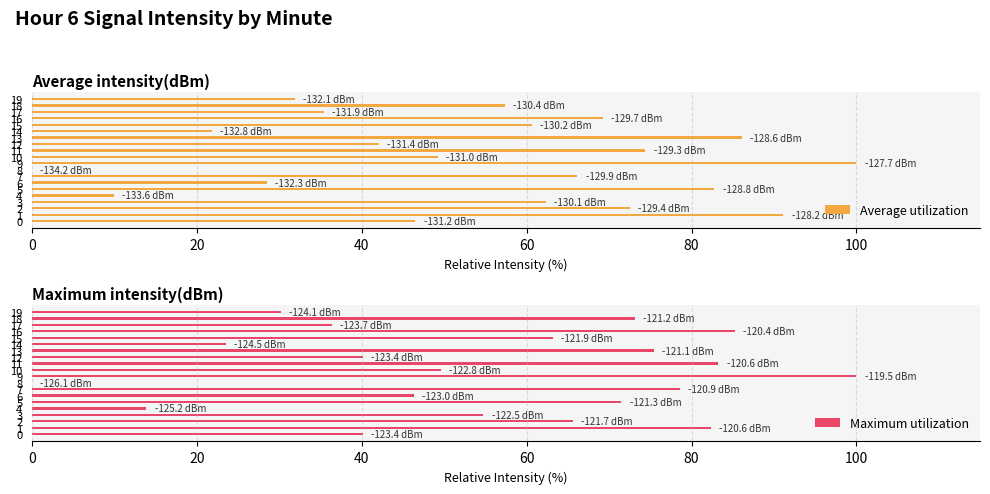

Is the value of Maximum utilization at 3 greater than the value of Average utilization at 2?

No